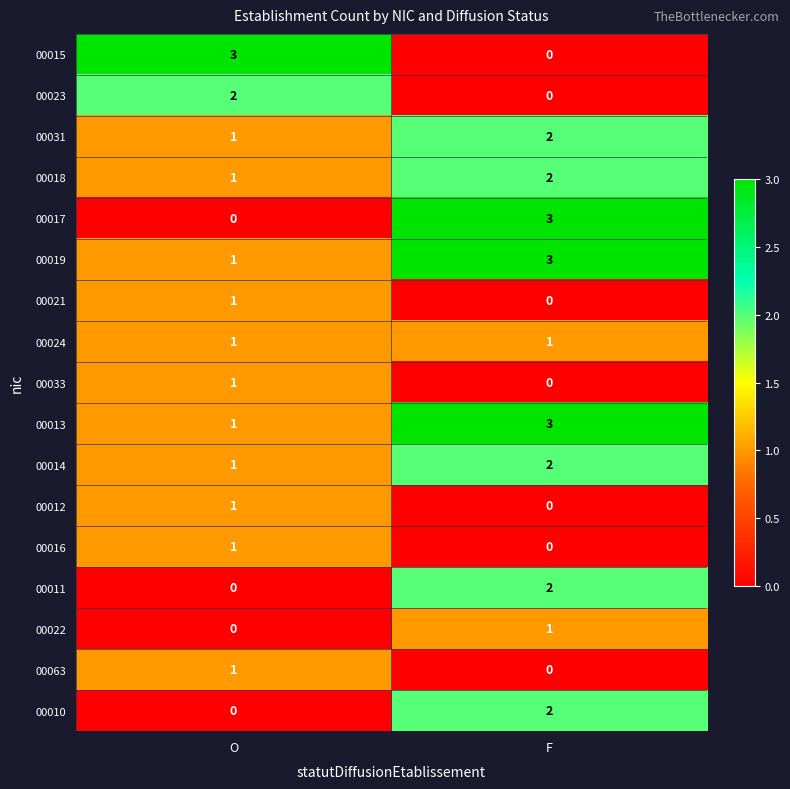

What is the difference between the highest and lowest values at O?

3